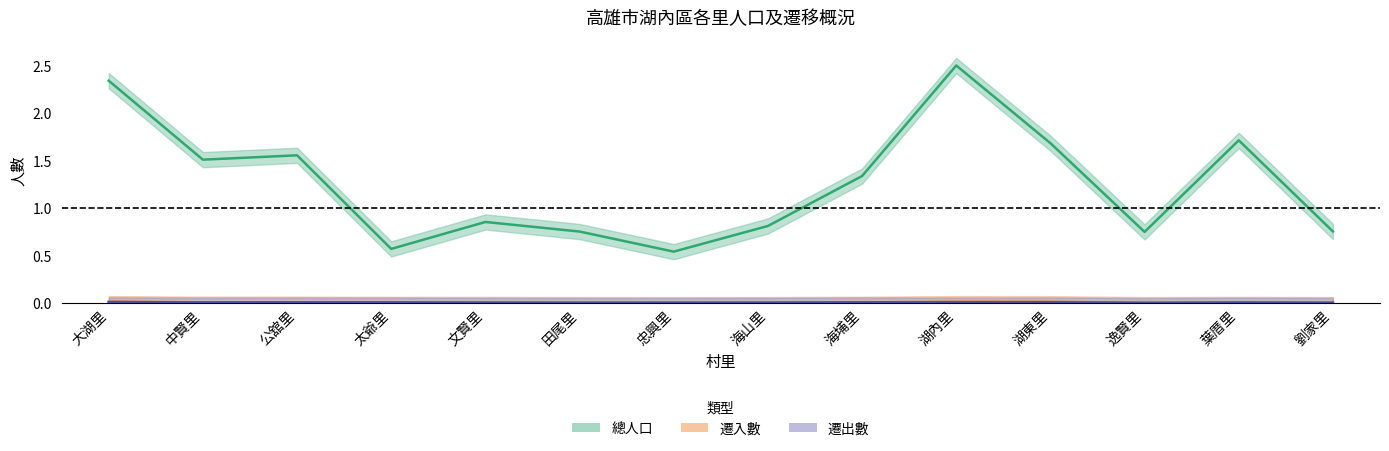

True or false: 遷入數 and 總人口 intersect in this chart.

False